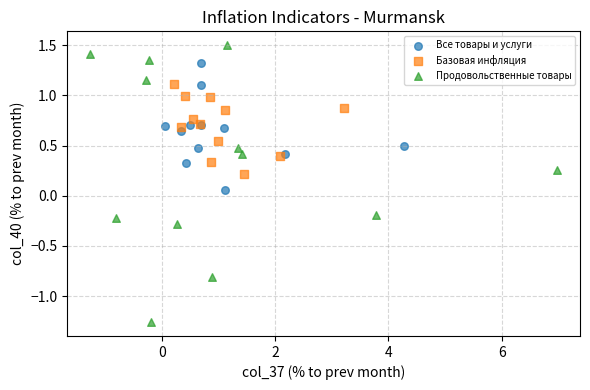

Which series contains the highest Y value?

Продовольственные товары